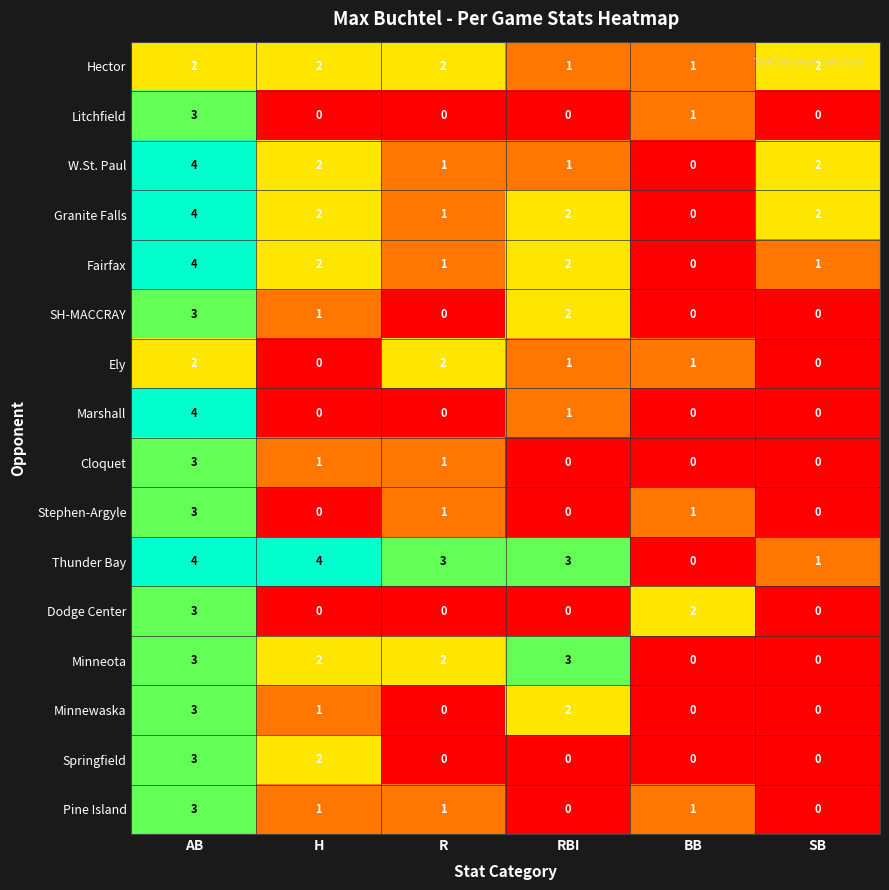

What is the maximum value shown in the chart?

4